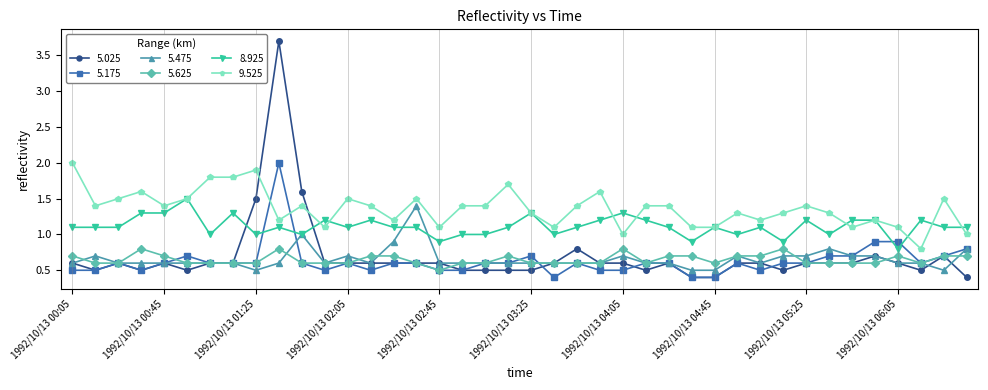

What is the average value of the 9.525 series?

1.4